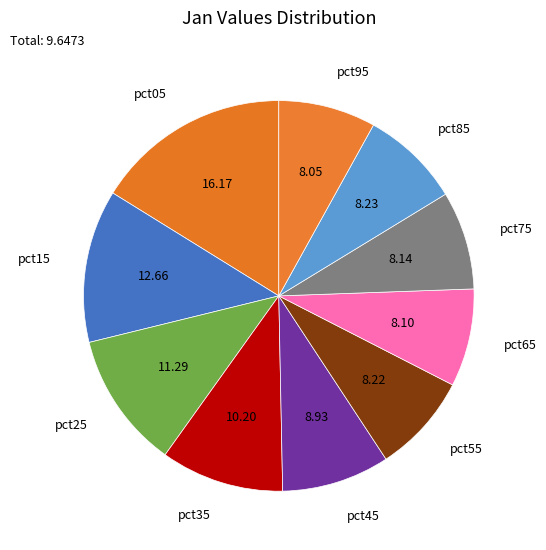

How many segments does this pie chart have?

10